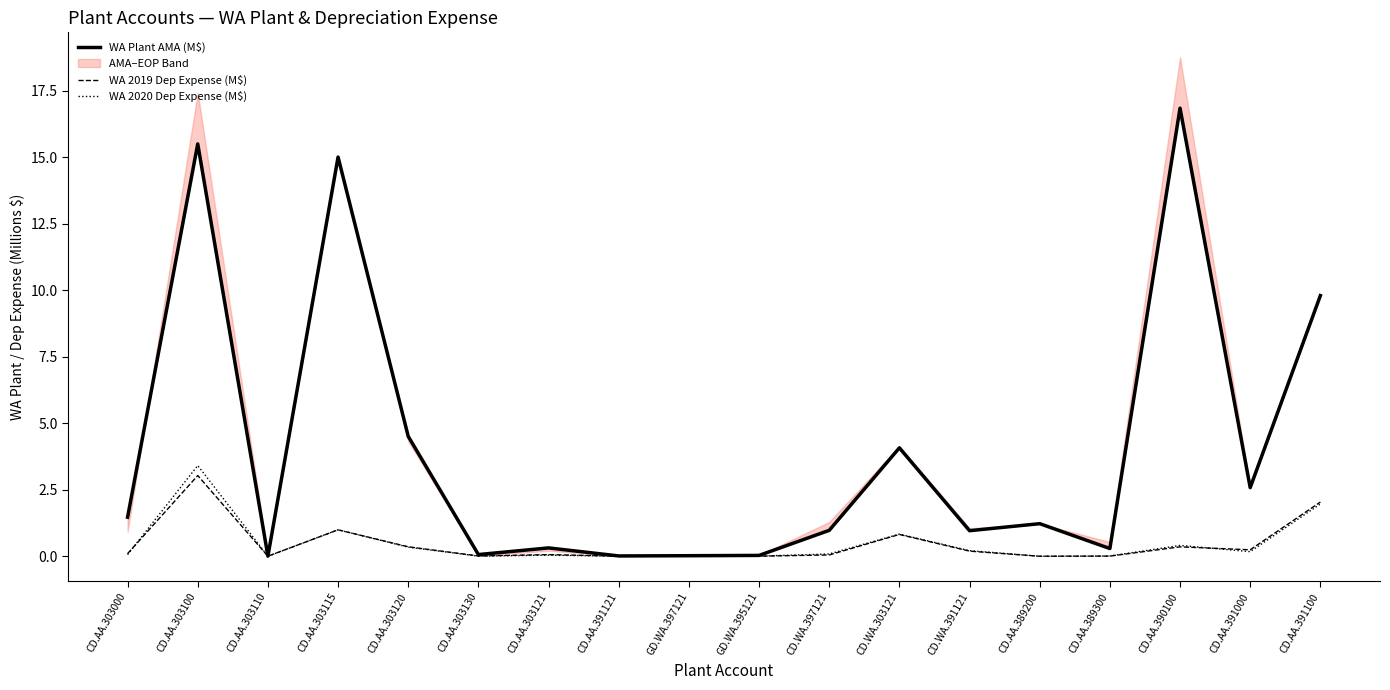

At how many categories does at least one series exceed 12?

3